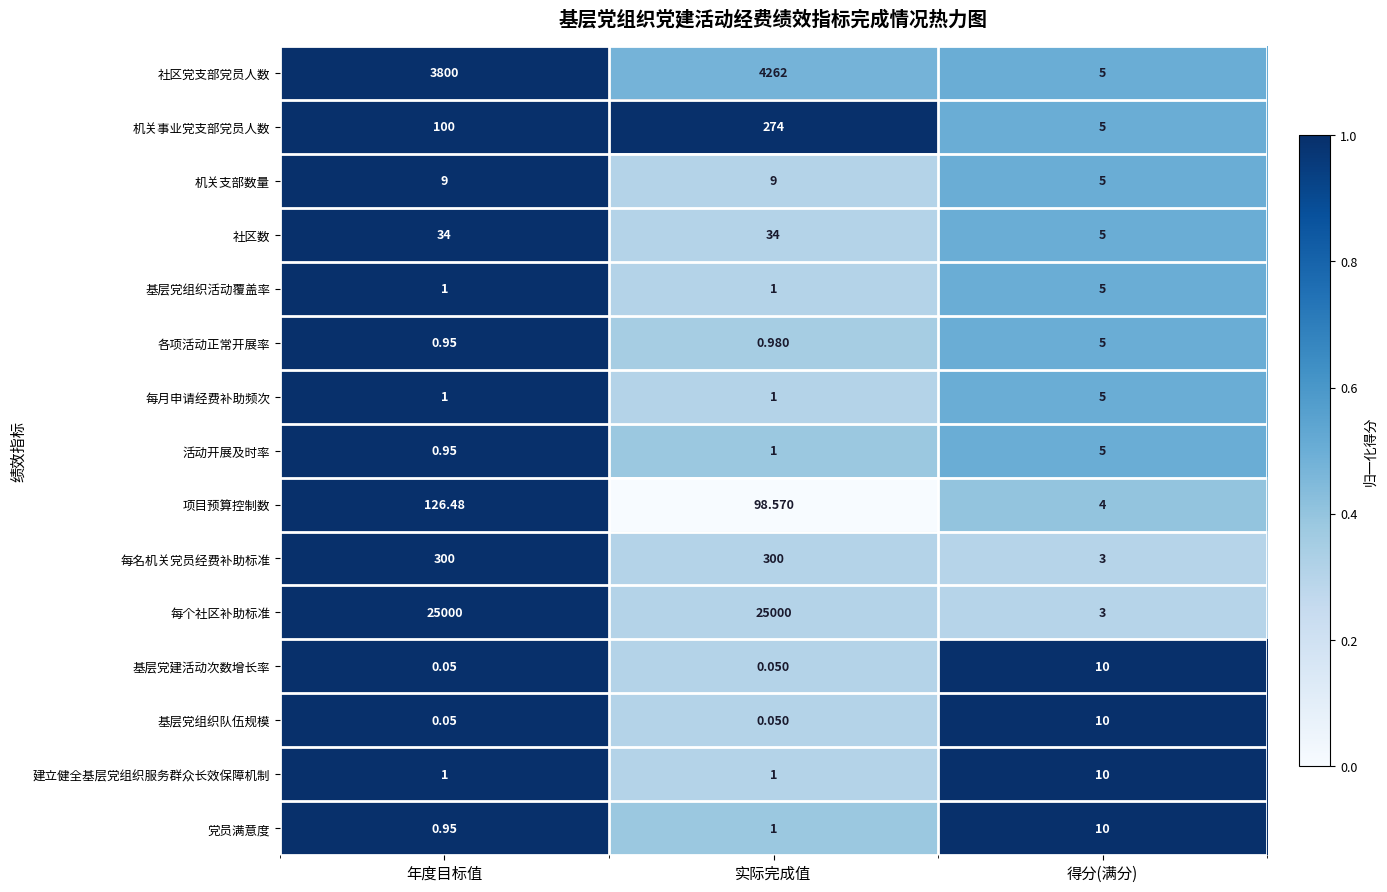

Rank the categories by 项目预算控制数 value from highest to lowest.

年度目标值, 实际完成值, 得分(满分)